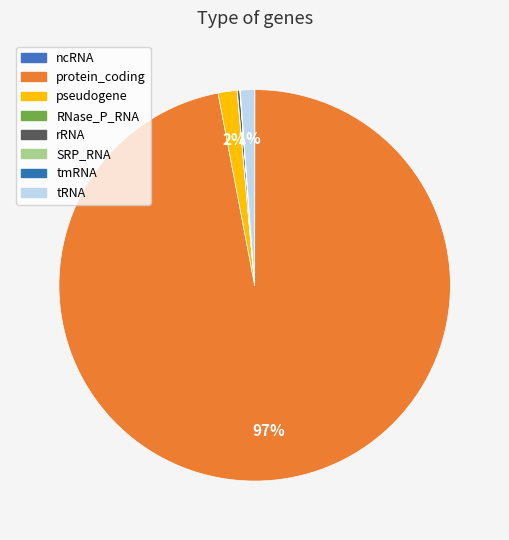

Rank the categories by value from lowest to highest.

ncRNA, RNase_P_RNA, SRP_RNA, tmRNA, rRNA, tRNA, pseudogene, protein_coding